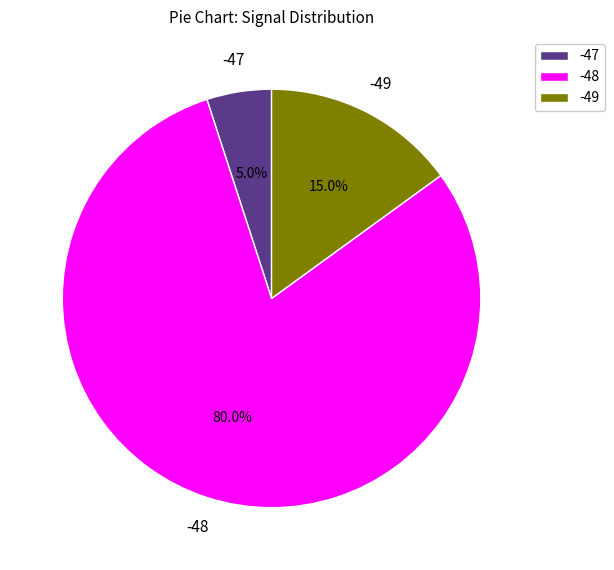

What percentage is the -48 slice, to the nearest percent?

80%